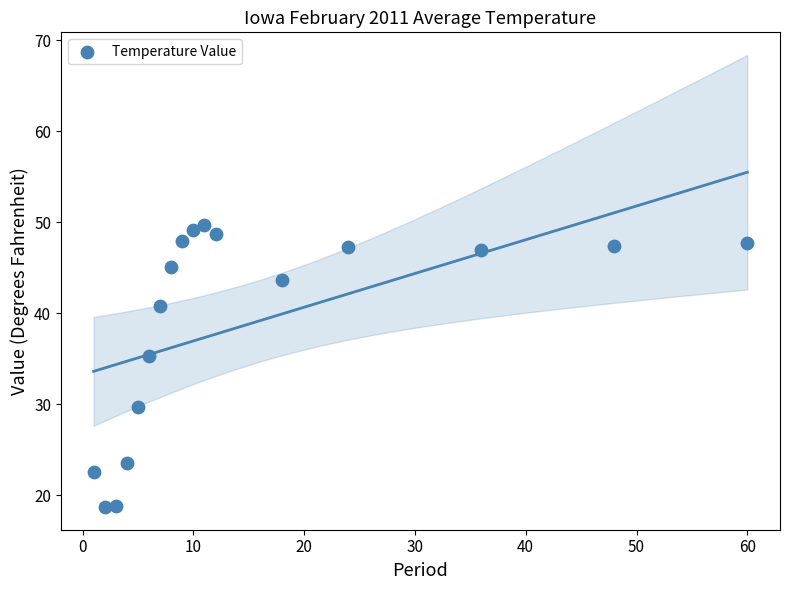

What is the range of Y values (max minus min)?

31.0